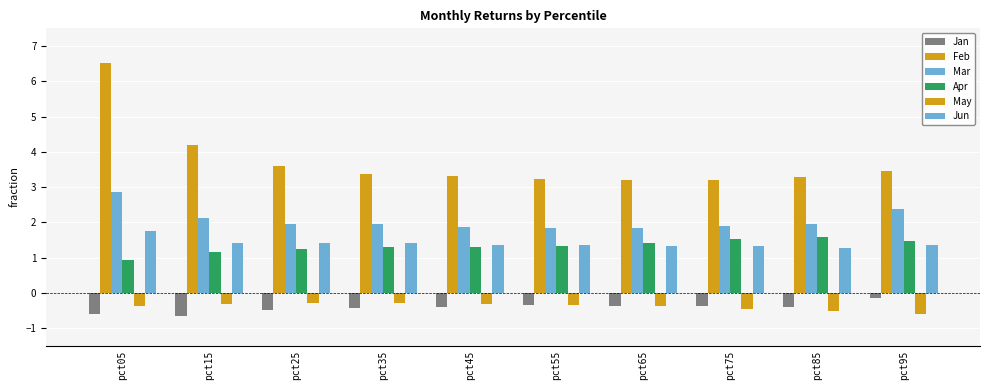

Reading right to left, list all the values displayed in this chart.

Jan: -0.2	-0.4	-0.4	-0.4	-0.4	-0.4	-0.4	-0.5	-0.7	-0.6
Feb: 3.5	3.3	3.2	3.2	3.2	3.3	3.4	3.6	4.2	6.5
Mar: 2.4	1.9	1.9	1.8	1.8	1.9	1.9	2.0	2.1	2.8
Apr: 1.5	1.6	1.5	1.4	1.3	1.3	1.3	1.2	1.2	0.9
May: -0.6	-0.5	-0.5	-0.4	-0.3	-0.3	-0.3	-0.3	-0.3	-0.4
Jun: 1.3	1.3	1.3	1.3	1.4	1.4	1.4	1.4	1.4	1.8